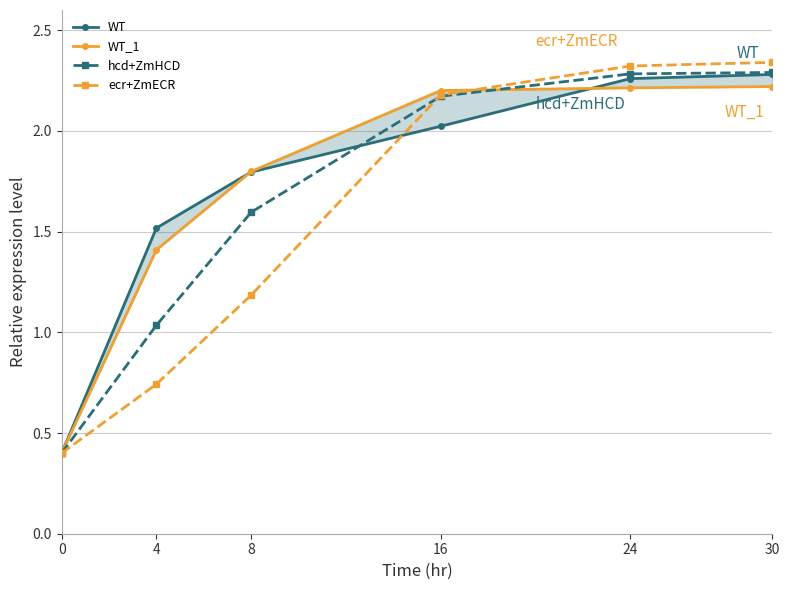

Reading right to left, transcribe all the data shown in this chart.

WT: 2.3	2.3	2.0	1.8	1.5	0.4
WT_1: 2.2	2.2	2.2	1.8	1.4	0.4
hcd+ZmHCD: 2.3	2.3	2.2	1.6	1.0	0.4
ecr+ZmECR: 2.3	2.3	2.2	1.2	0.7	0.4